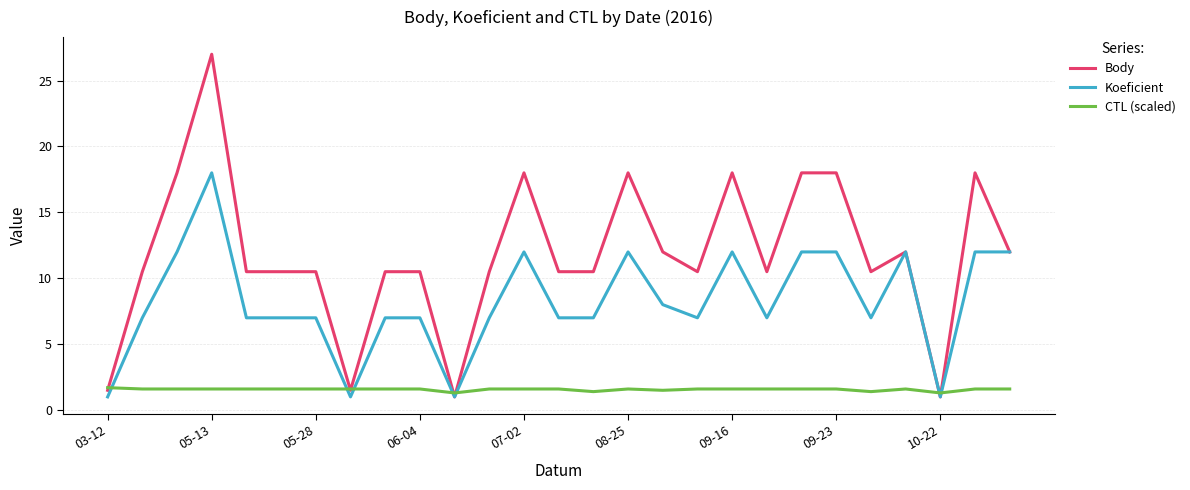

True or false: Koeficient and CTL (scaled) intersect in this chart.

True